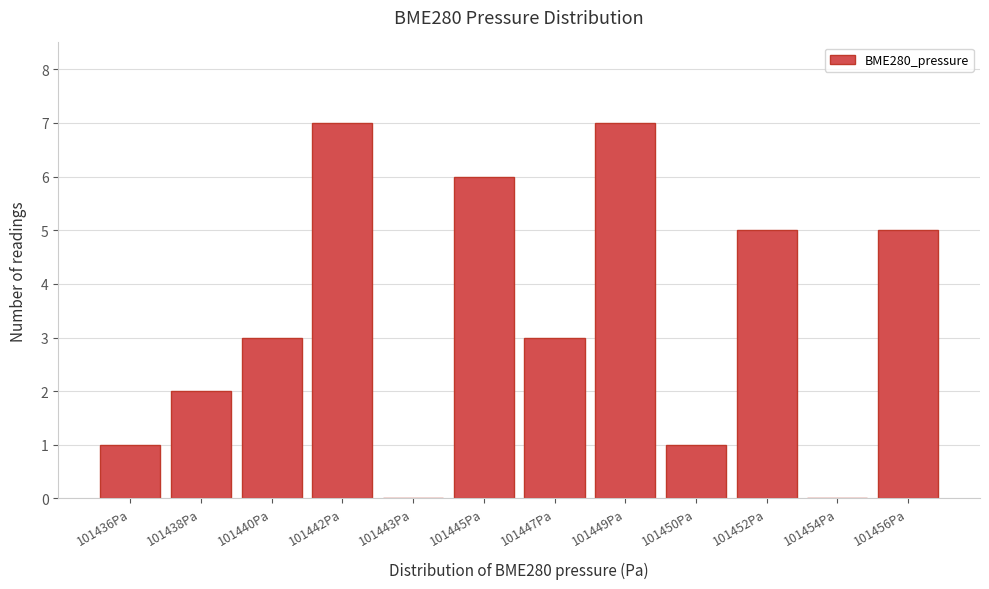

Reading left to right, extract all data points from this chart.

101436Pa=1	101438Pa=2	101440Pa=3	101442Pa=7	101443Pa=0	101445Pa=6	101447Pa=3	101449Pa=7	101450Pa=1	101452Pa=5	101454Pa=0	101456Pa=5